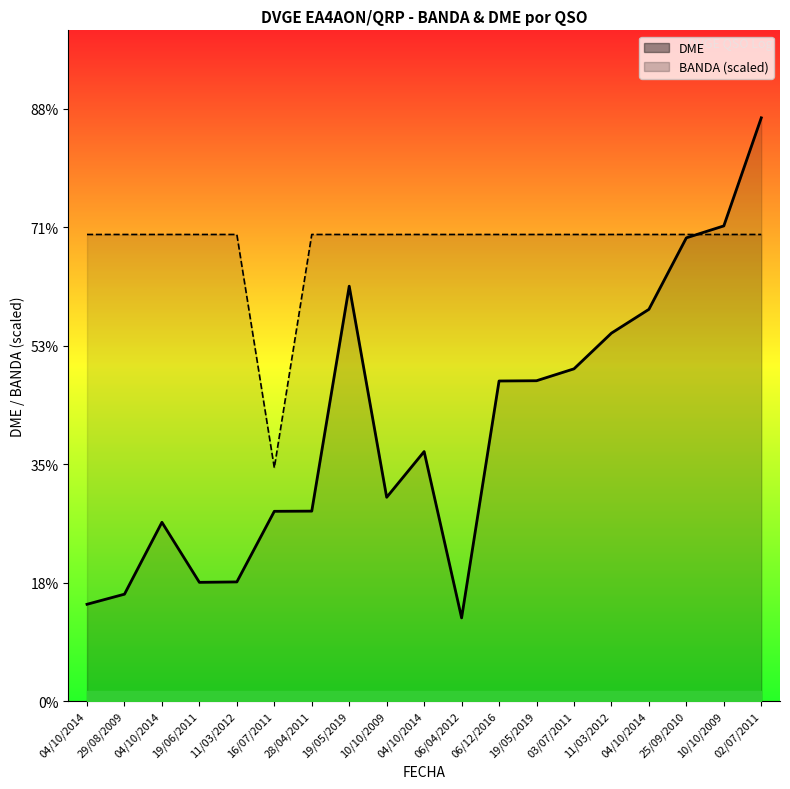

Reading left to right, what are all the values shown in this chart?

BANDA: 39375.2	39375.2	39375.2	39375.2	39375.2	19687.6	39375.2	39375.2	39375.2	39375.2	39375.2	39375.2	39375.2	39375.2	39375.2	39375.2	39375.2	39375.2	39375.2
DME: 8171.0	9023.0	15088.0	10022.0	10058.0	16016.0	16032.0	35013.0	17199.0	21058.0	7022.0	27012.0	27034.0	28038.0	31050.0	33058.0	39092.0	40099.0	49219.0